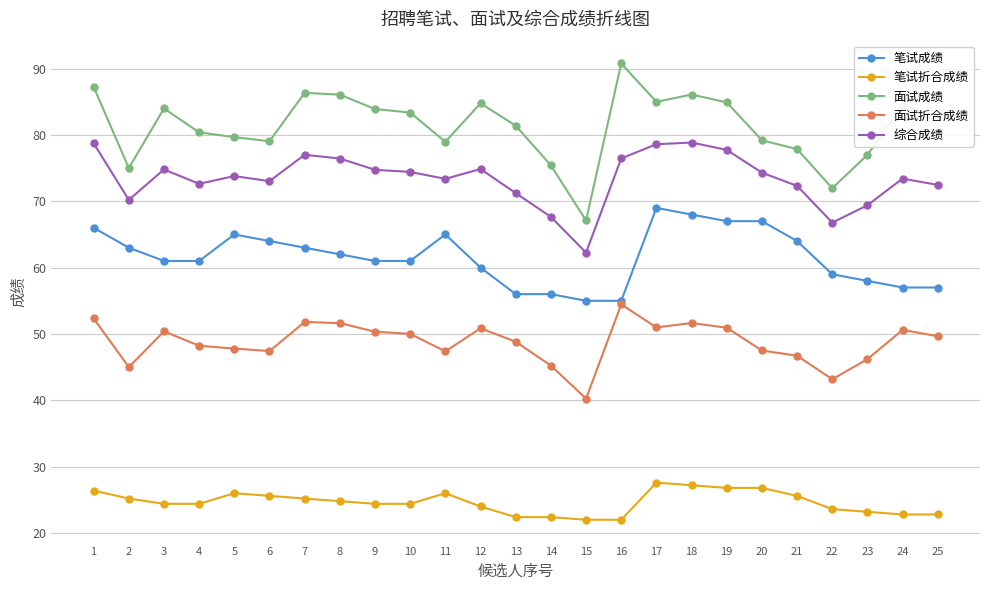

What is the difference between the maximum and second lowest values in the 面试成绩 series?

18.8